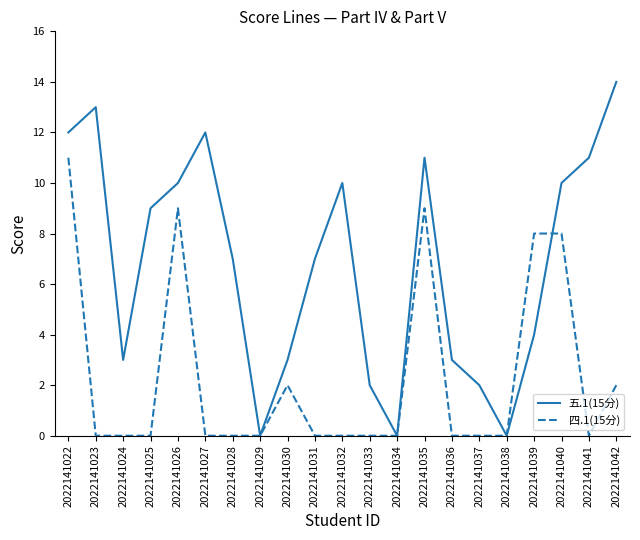

What is the maximum value shown in the chart?

14